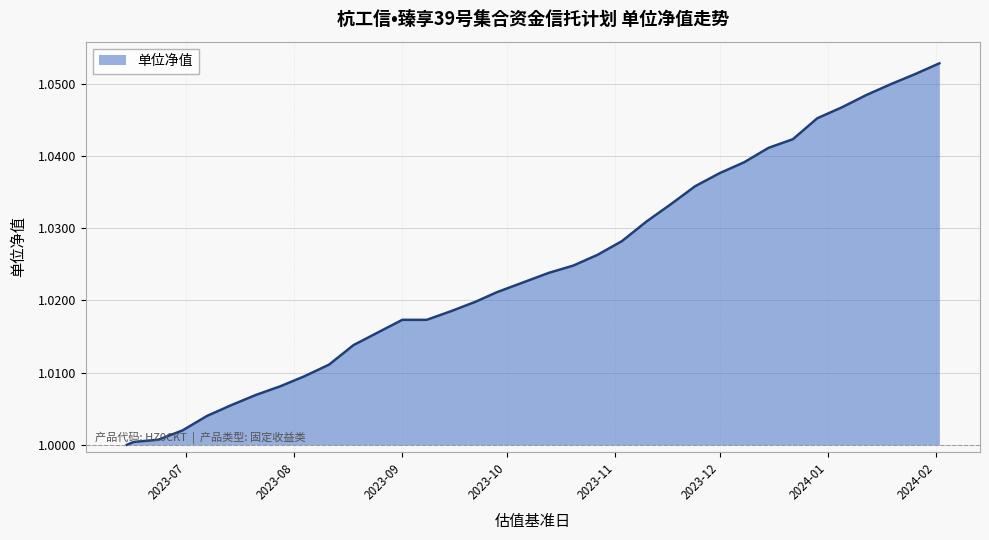

How many lines are shown in the chart?

1